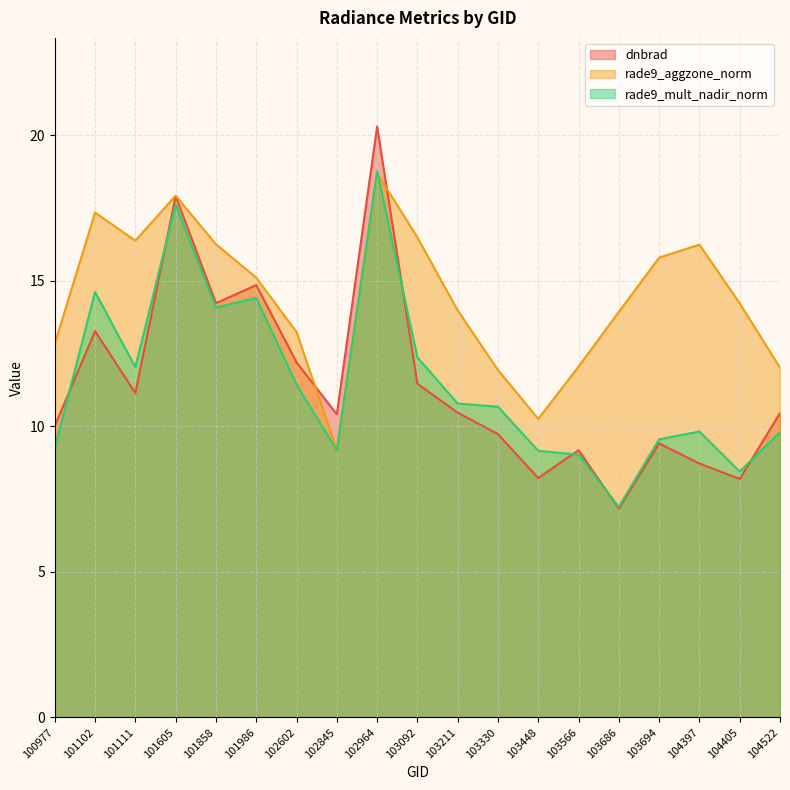

Which series ends up on top after the final intersection of rade9_aggzone_norm and dnbrad?

rade9_aggzone_norm